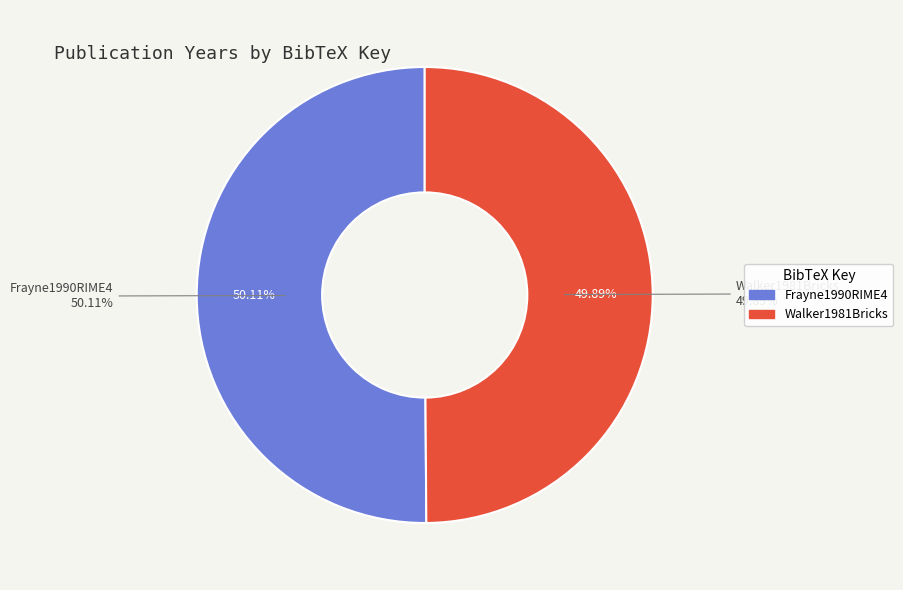

What percentage is the Walker1981Bricks slice, to the nearest percent?

50%